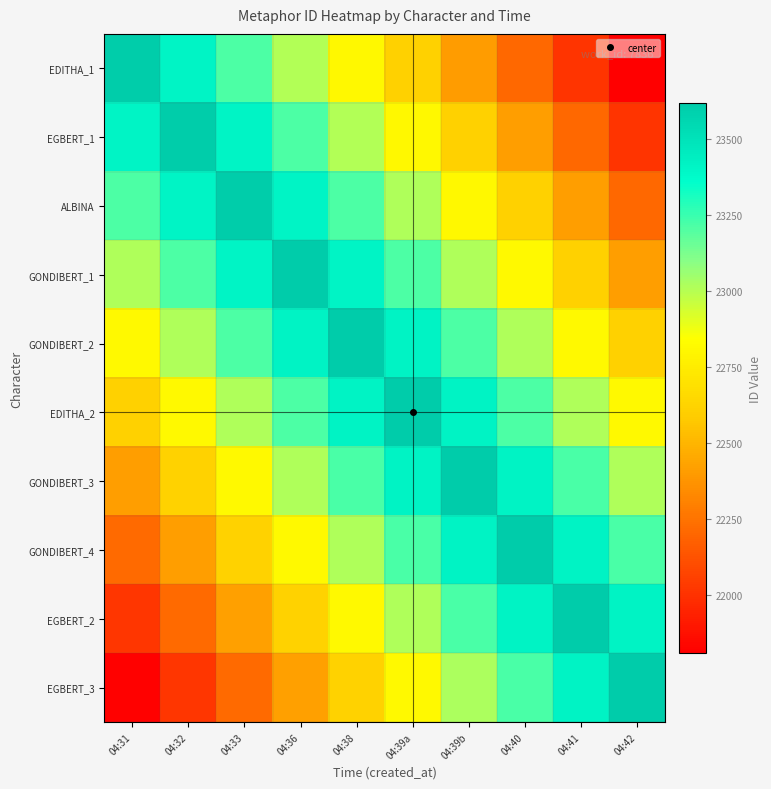

At how many categories does at least one series exceed 22580?

10